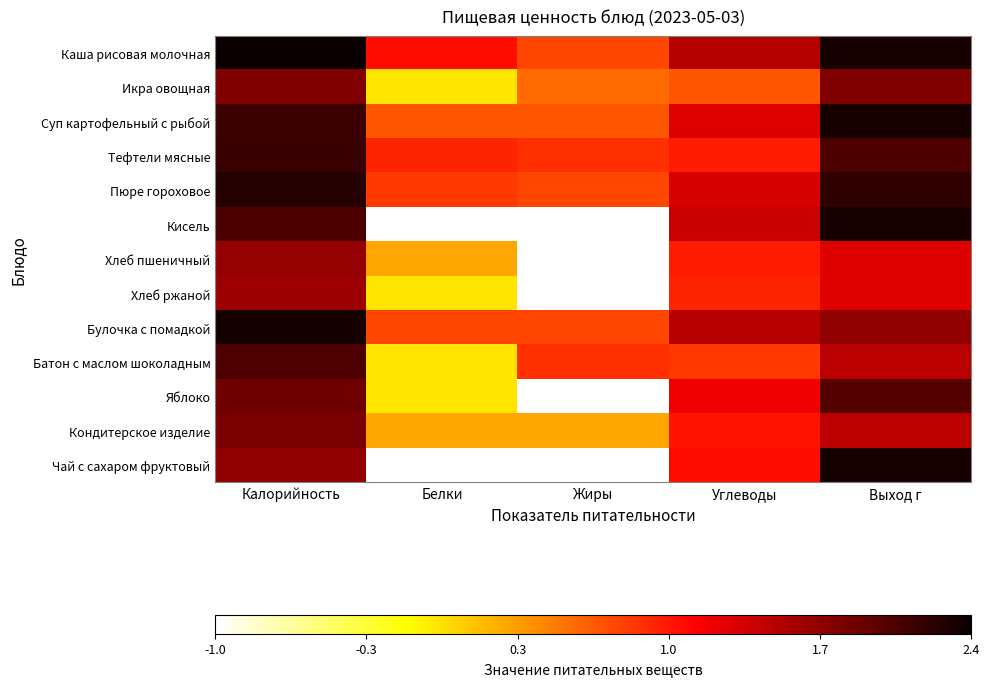

Reading left to right, list all the values displayed in this chart.

Каша рисовая молочная: Калорийность=2.4	Белки=1.1	Жиры=0.8	Углеводы=1.5	Выход г=2.3
Икра овощная: Калорийность=1.8	Белки=0.0	Жиры=0.6	Углеводы=0.7	Выход г=1.8
Суп картофельный с рыбой: Калорийность=2.1	Белки=0.7	Жиры=0.7	Углеводы=1.3	Выход г=2.3
Тефтели мясные: Калорийность=2.1	Белки=1.0	Жиры=0.9	Углеводы=1.0	Выход г=2.0
Пюре гороховое: Калорийность=2.2	Белки=0.8	Жиры=0.8	Углеводы=1.3	Выход г=2.2
Кисель: Калорийность=2.0	Белки=-1.0	Жиры=-1.0	Углеводы=1.4	Выход г=2.3
Хлеб пшеничный: Калорийность=1.7	Белки=0.3	Жиры=-1.0	Углеводы=1.0	Выход г=1.3
Хлеб ржаной: Калорийность=1.6	Белки=0.0	Жиры=-1.0	Углеводы=1.0	Выход г=1.3
Булочка с помадкой: Калорийность=2.3	Белки=0.8	Жиры=0.8	Углеводы=1.5	Выход г=1.7
Батон с маслом шоколадным: Калорийность=2.0	Белки=0.0	Жиры=0.9	Углеводы=0.8	Выход г=1.5
Яблоко: Калорийность=1.9	Белки=0.0	Жиры=-1.0	Углеводы=1.2	Выход г=2.0
Кондитерское изделие: Калорийность=1.8	Белки=0.3	Жиры=0.3	Углеводы=1.0	Выход г=1.5
Чай с сахаром фруктовый: Калорийность=1.7	Белки=-1.0	Жиры=-1.0	Углеводы=1.1	Выход г=2.3